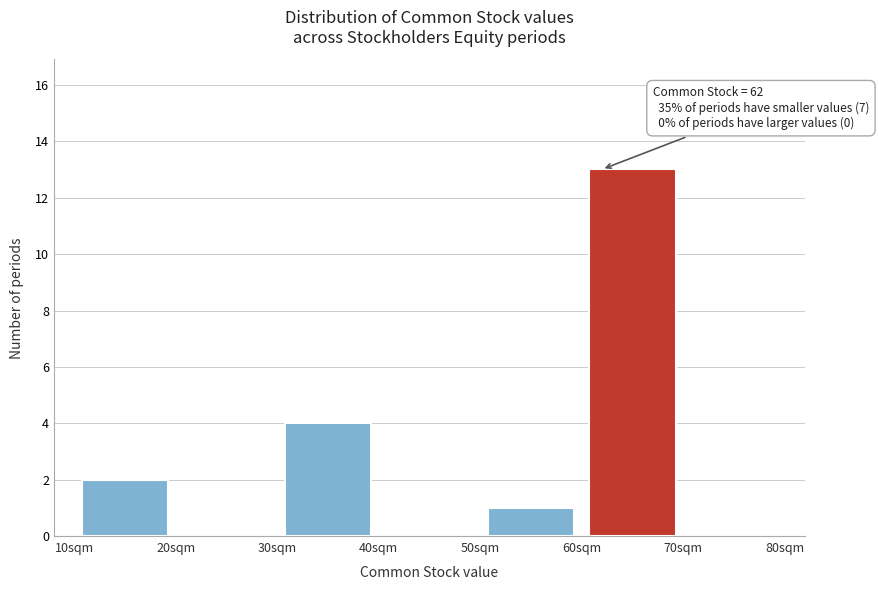

Which range on the x-axis has the tallest bar?

60 to 70